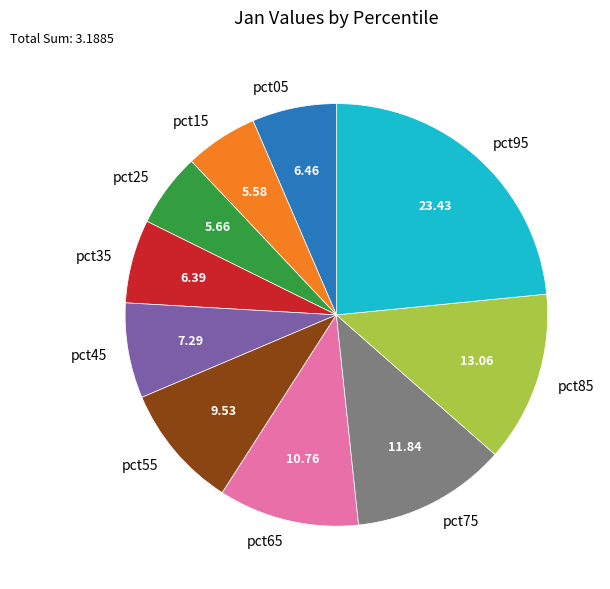

Count the number of slices in the pie.

10